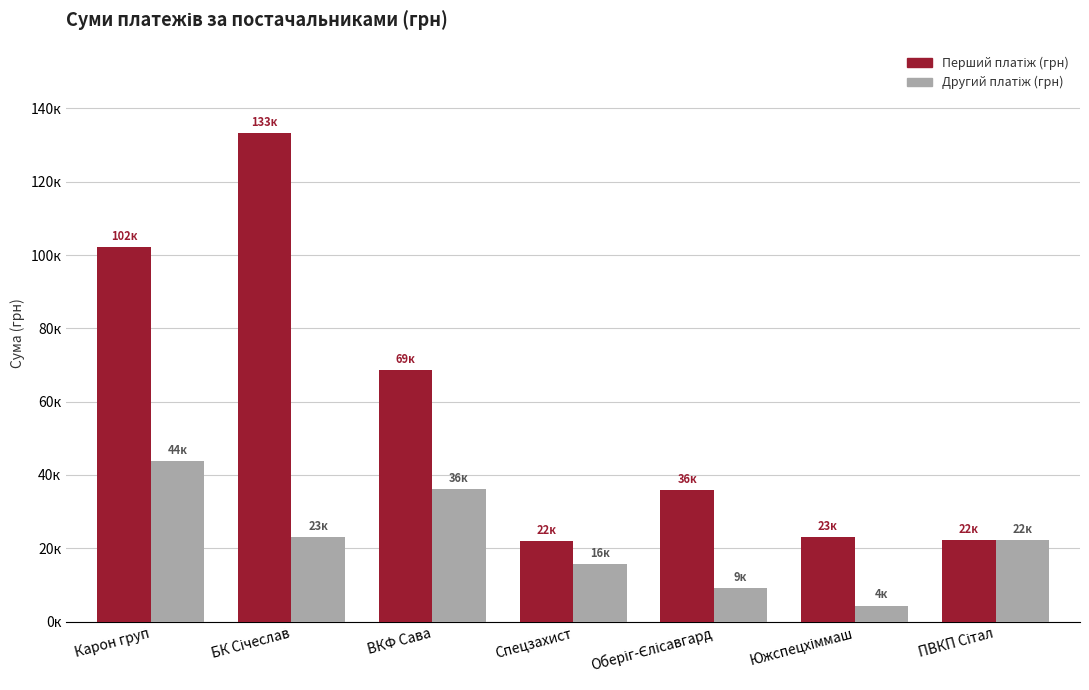

Are the bars horizontal?

No